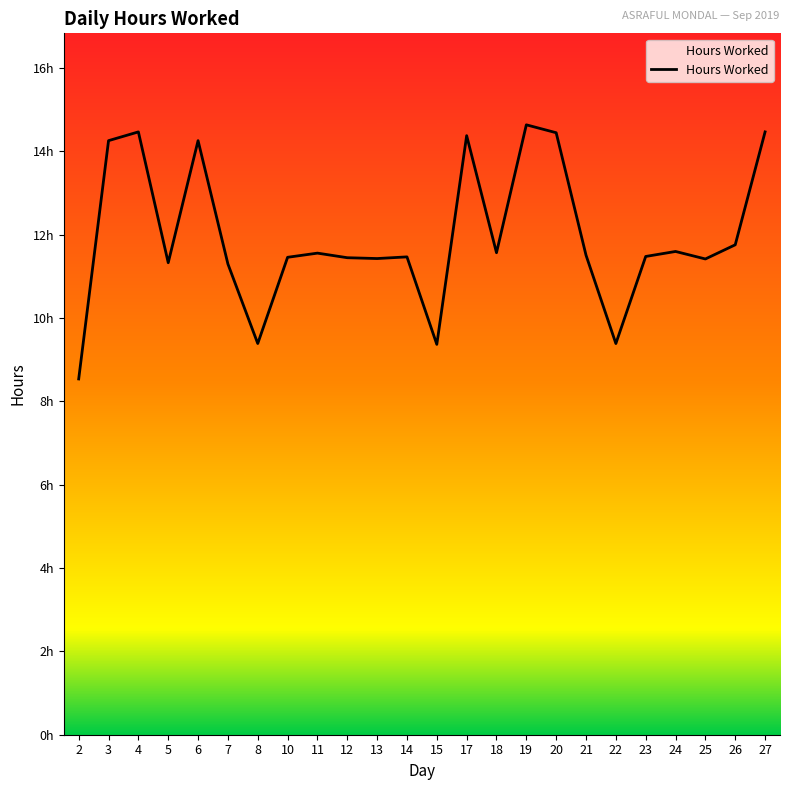

Is this an area chart (filled region under the line)?

Yes